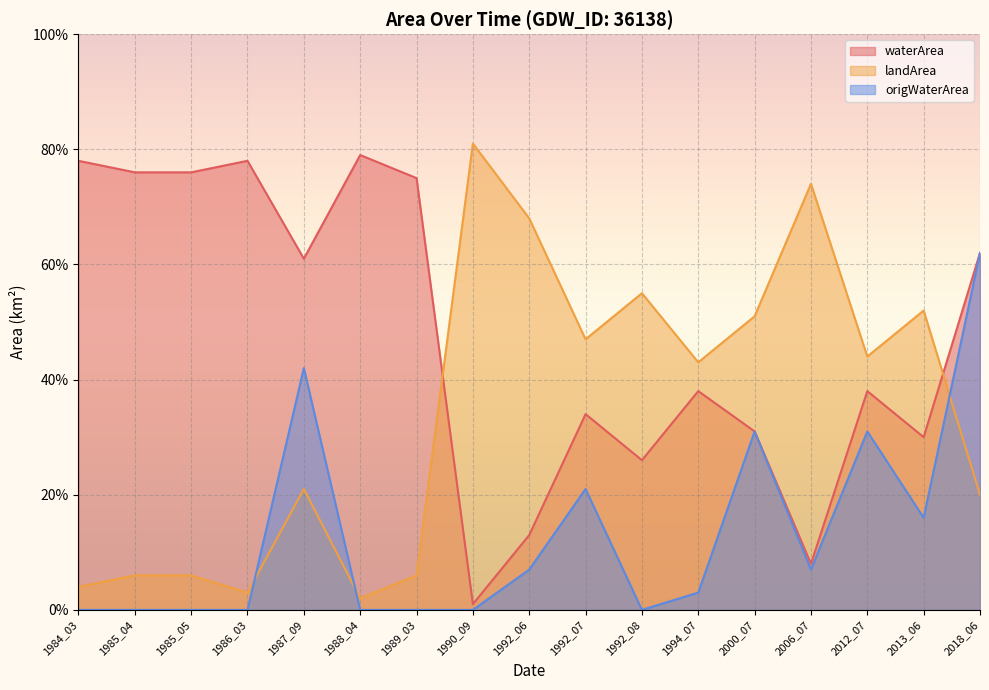

Does the chart display data point markers on the line(s)?

No